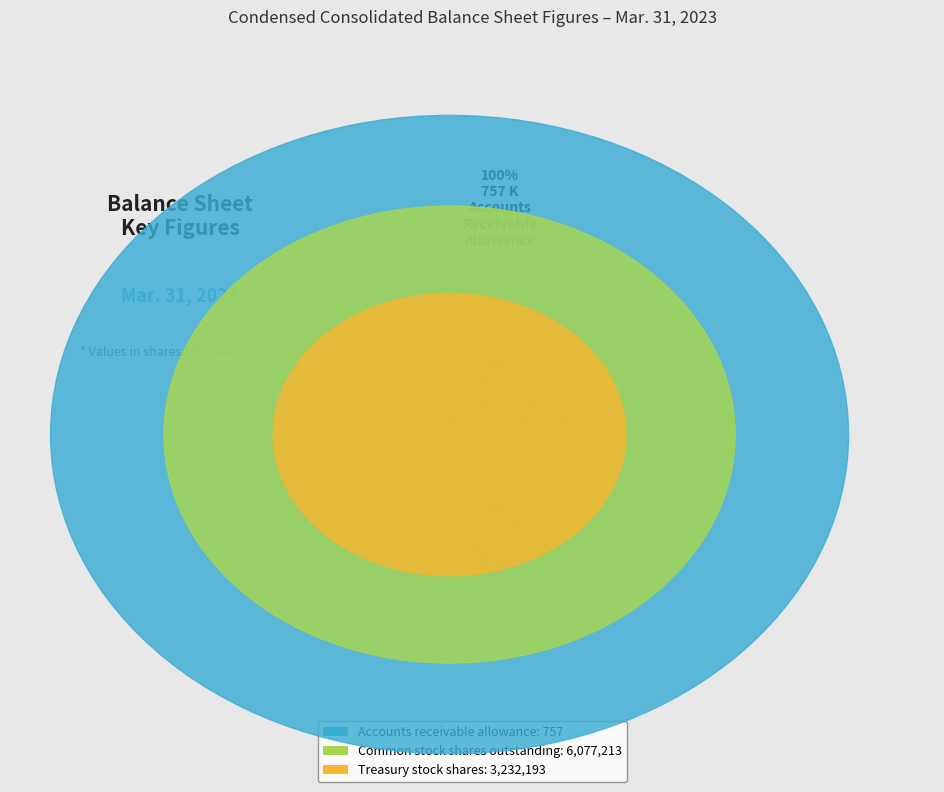

Which category accounts for the majority?

Common stock shares outstanding